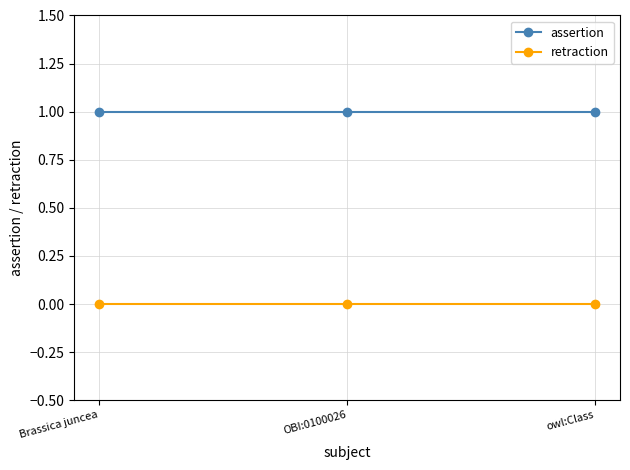

List the series in order of their peak value, lowest first.

retraction, assertion